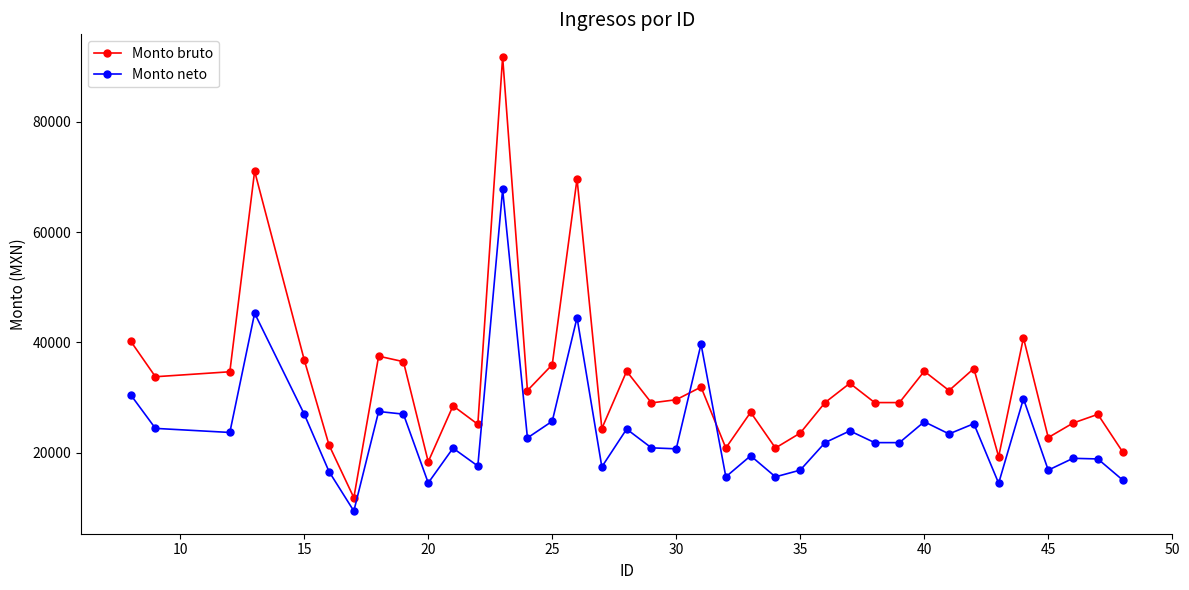

What is the sum of all Monto bruto values?

1242777.8